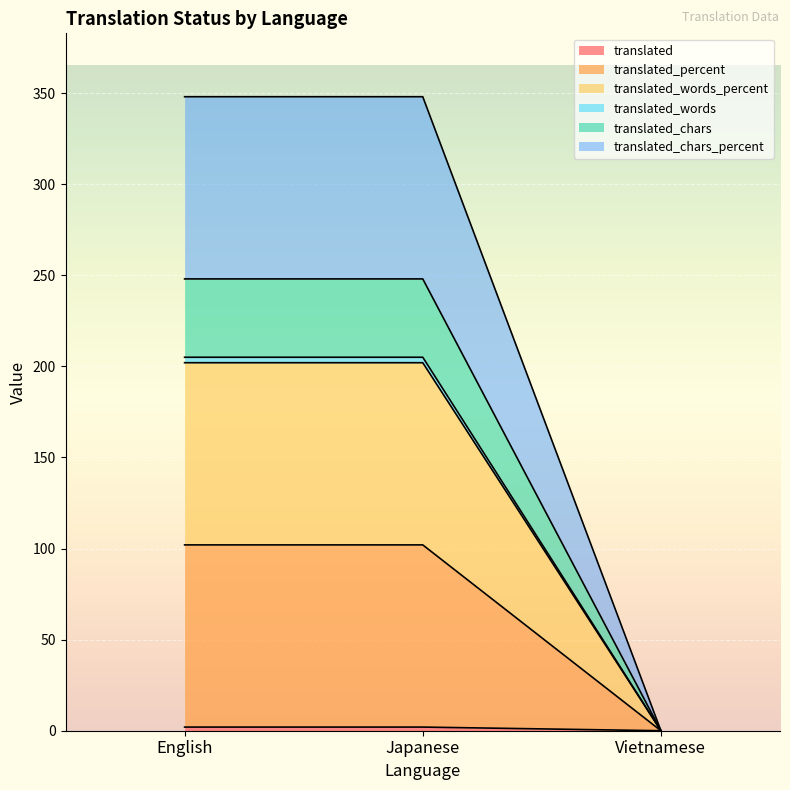

List the labels in order of translated_chars_percent value, smallest first.

Vietnamese, English, Japanese